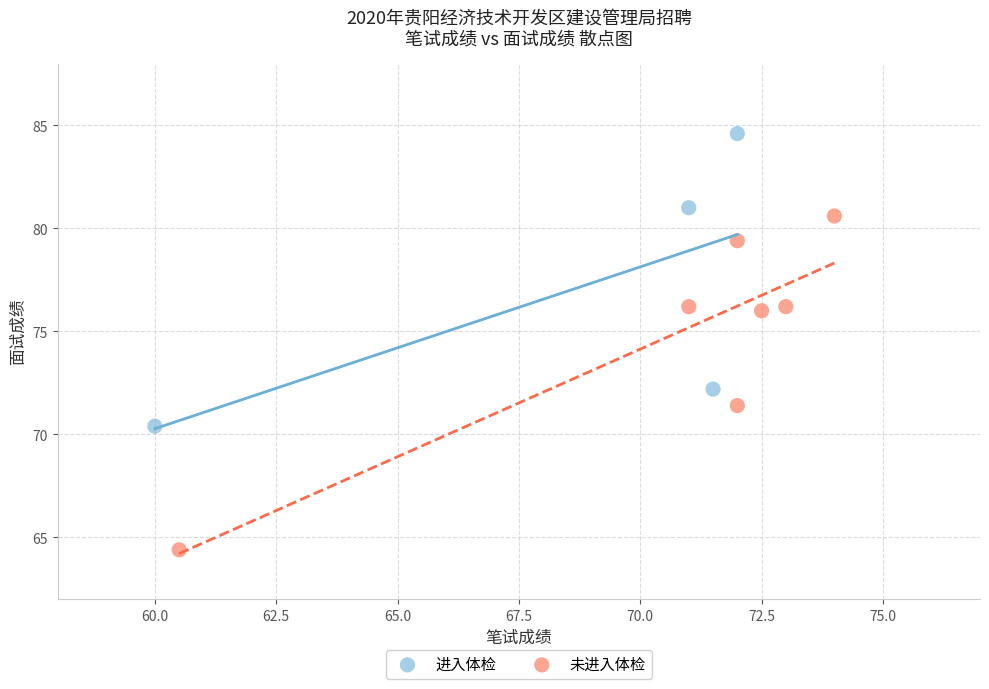

Which series contains the highest Y value?

进入体检